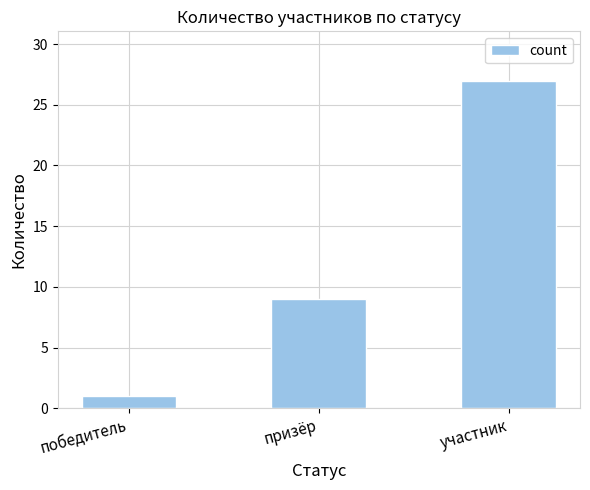

What is the greatest value displayed?

27